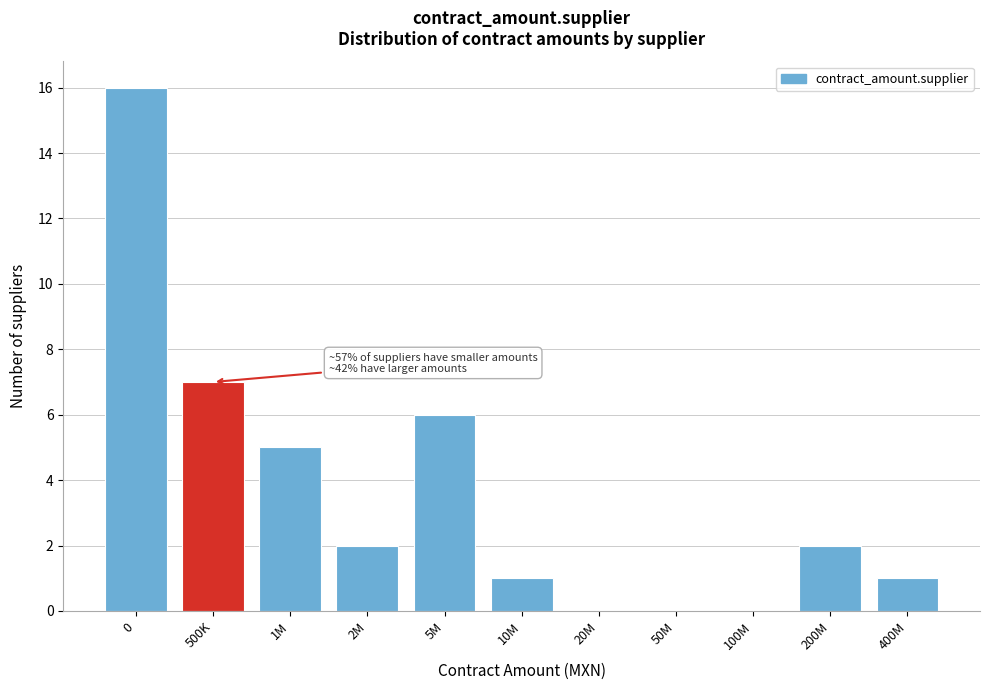

Reading left to right, extract all data points from this chart.

0=16	500K=7	1M=5	2M=2	5M=6	10M=1	20M=0	50M=0	100M=0	200M=2	400M=1